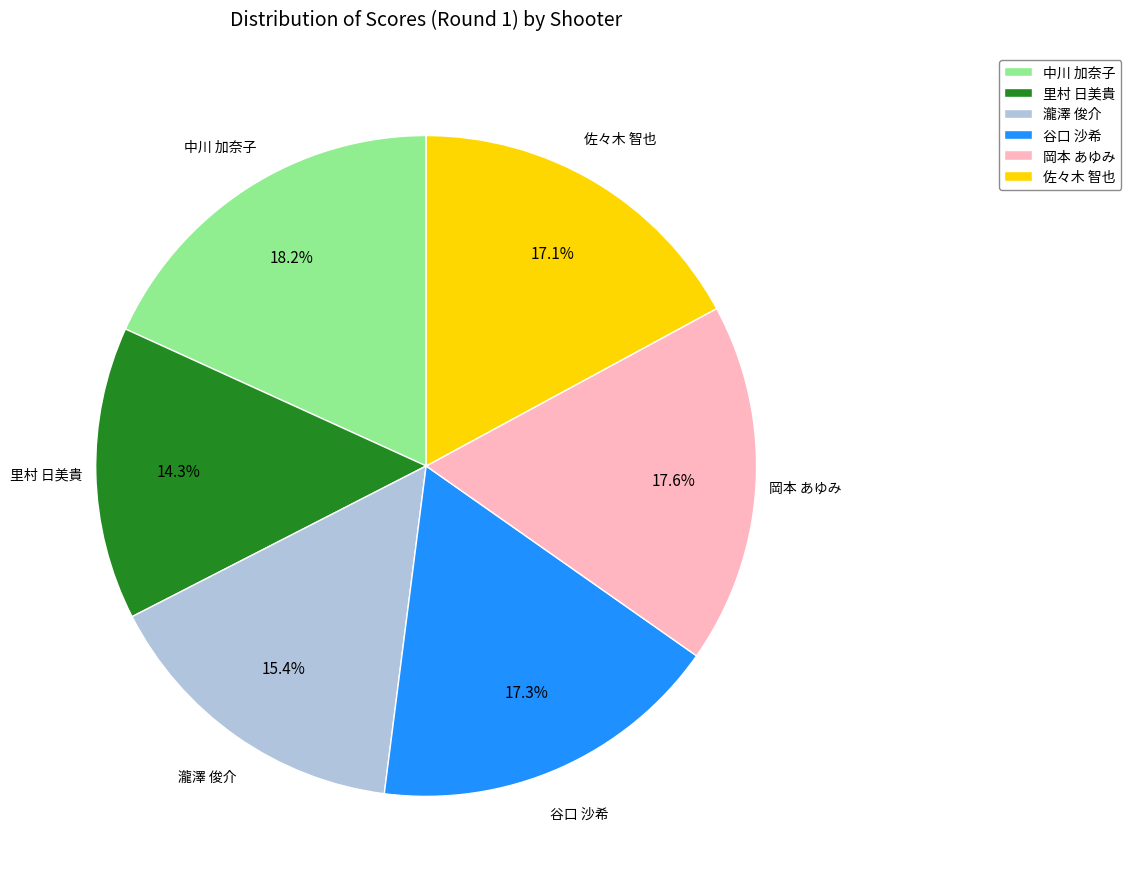

Count the number of slices in the pie.

6